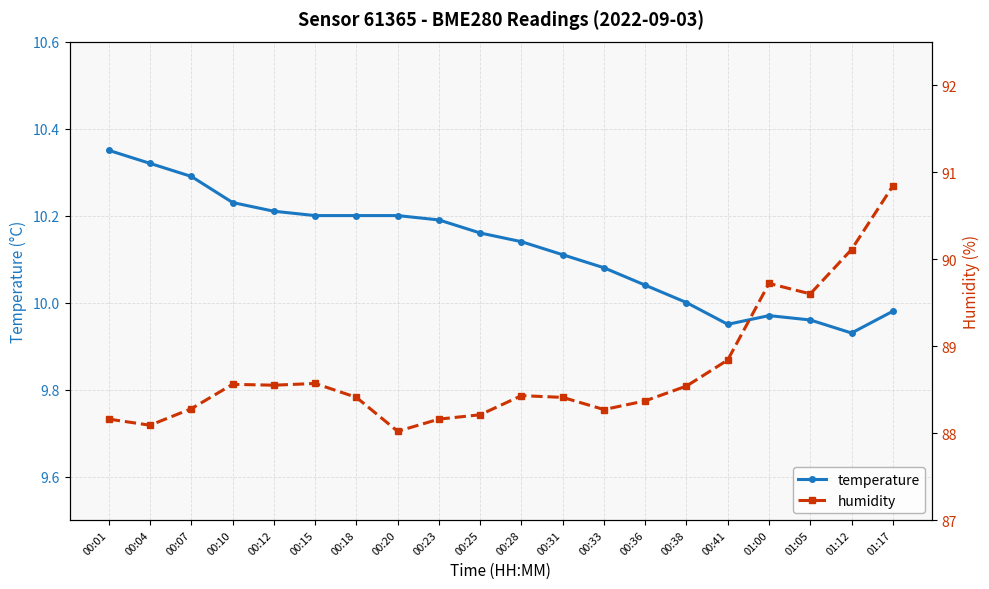

How many data points in temperature are less than 10?

5